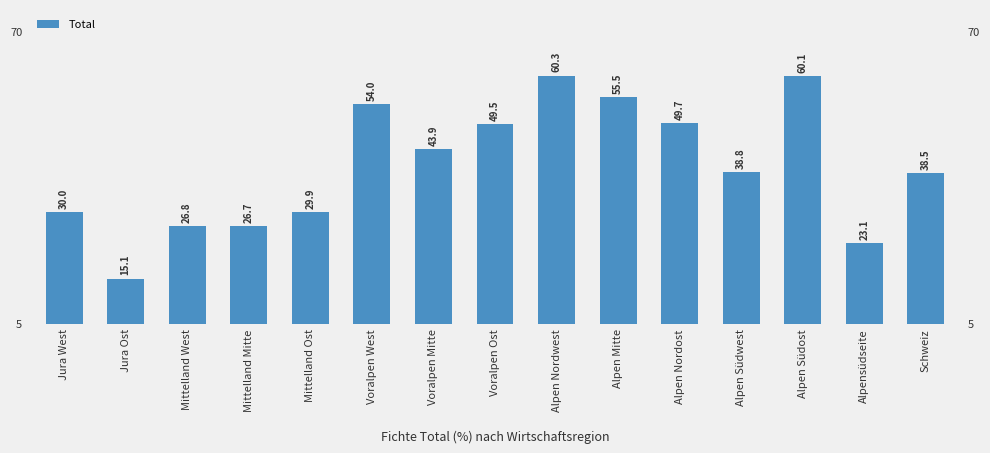

What is the label of the 10th bar from the right?

Voralpen West